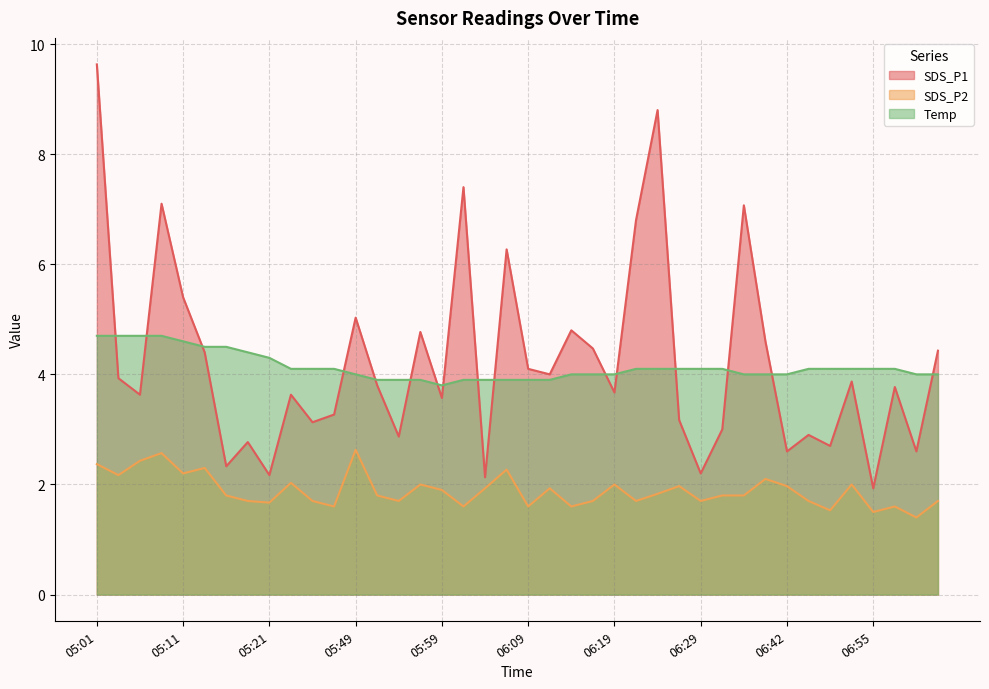

True or false: Temp has more than 1 interior local peaks.

False